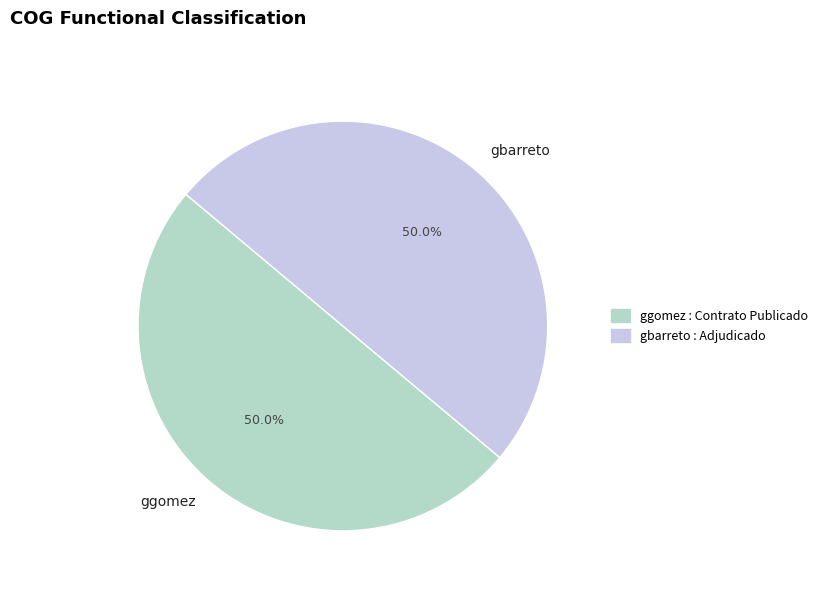

Approximately how many times larger is the value at gbarreto compared to ggomez?

1.0